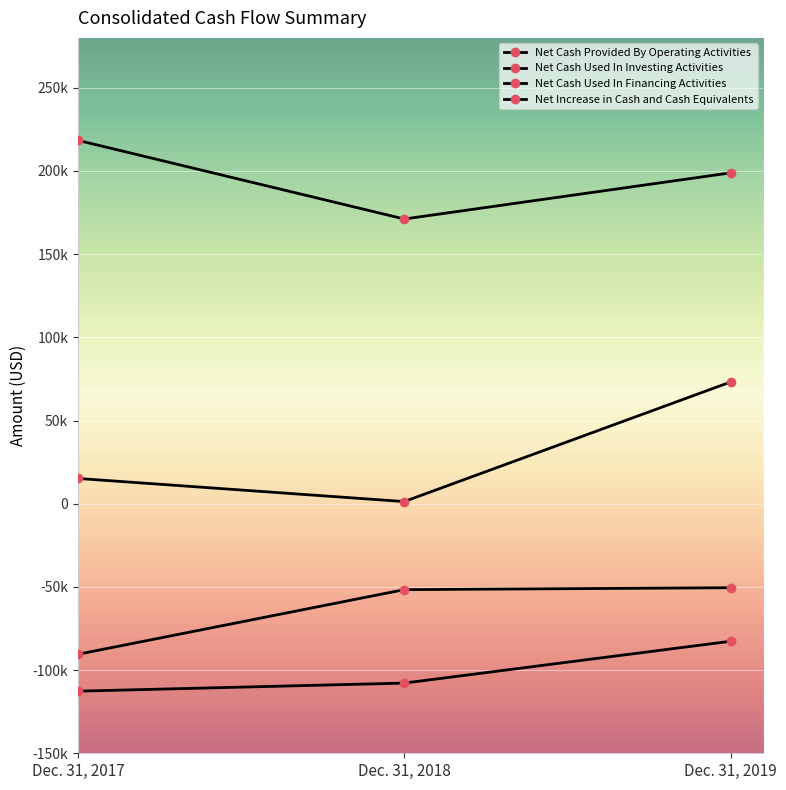

Is this an area chart (filled region under the line)?

No